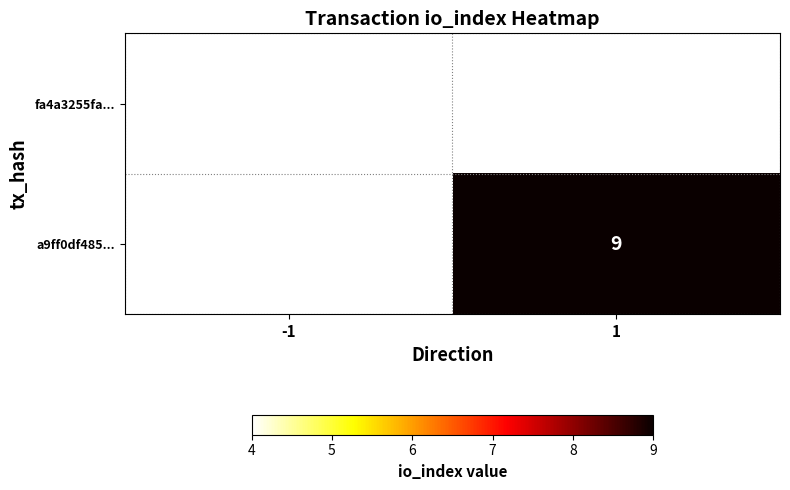

What is the smallest value displayed?

4.0